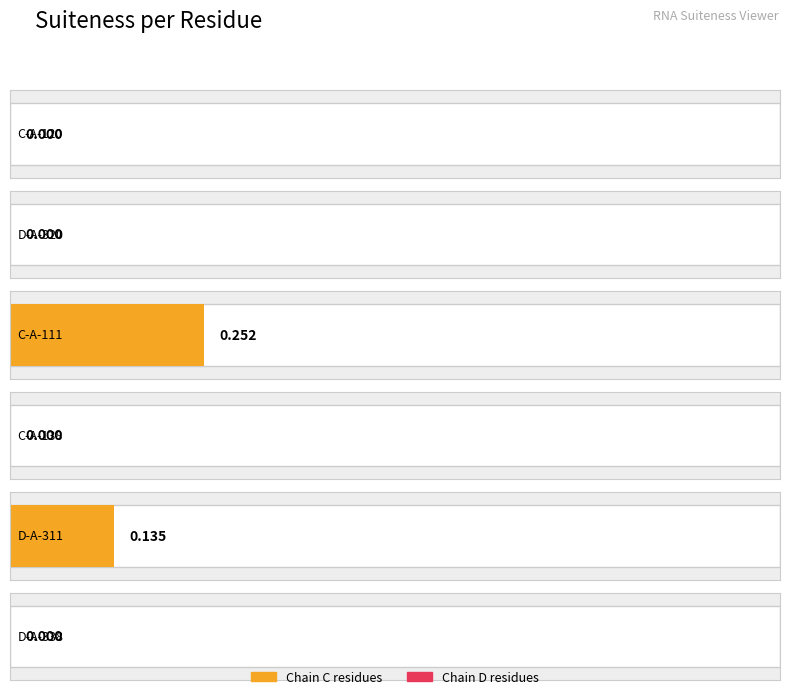

How many values are between 0 and 1?

6